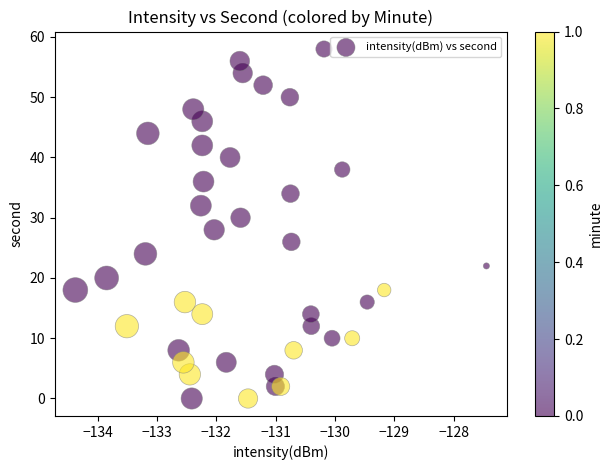

Count the number of points in this scatter plot.

40